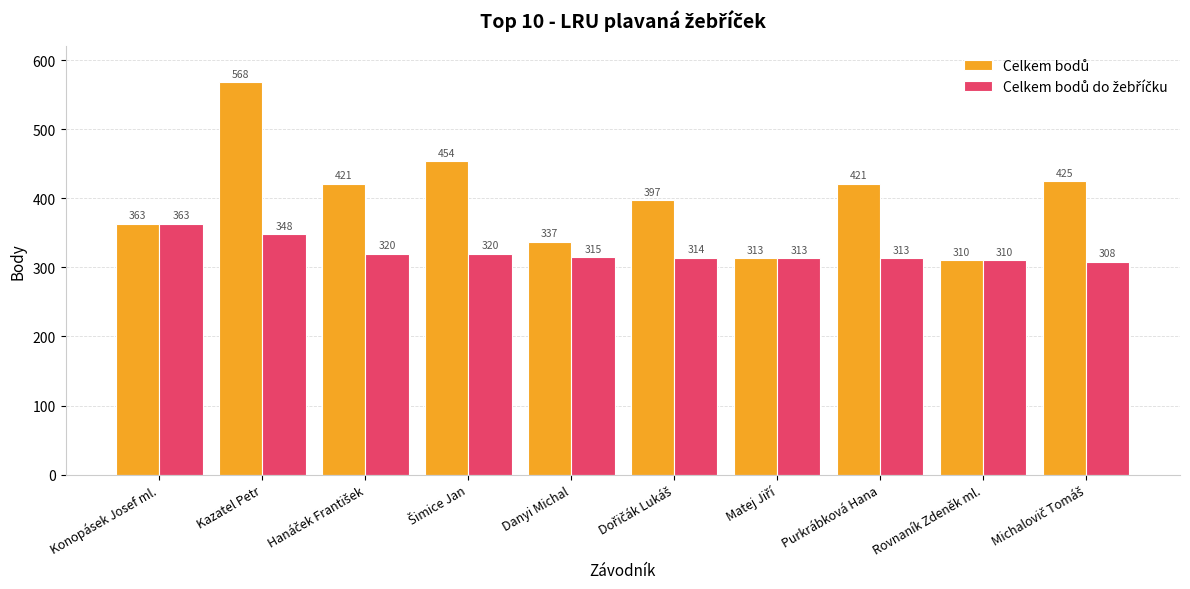

What is the difference between the highest and lowest values at Danyi Michal?

22